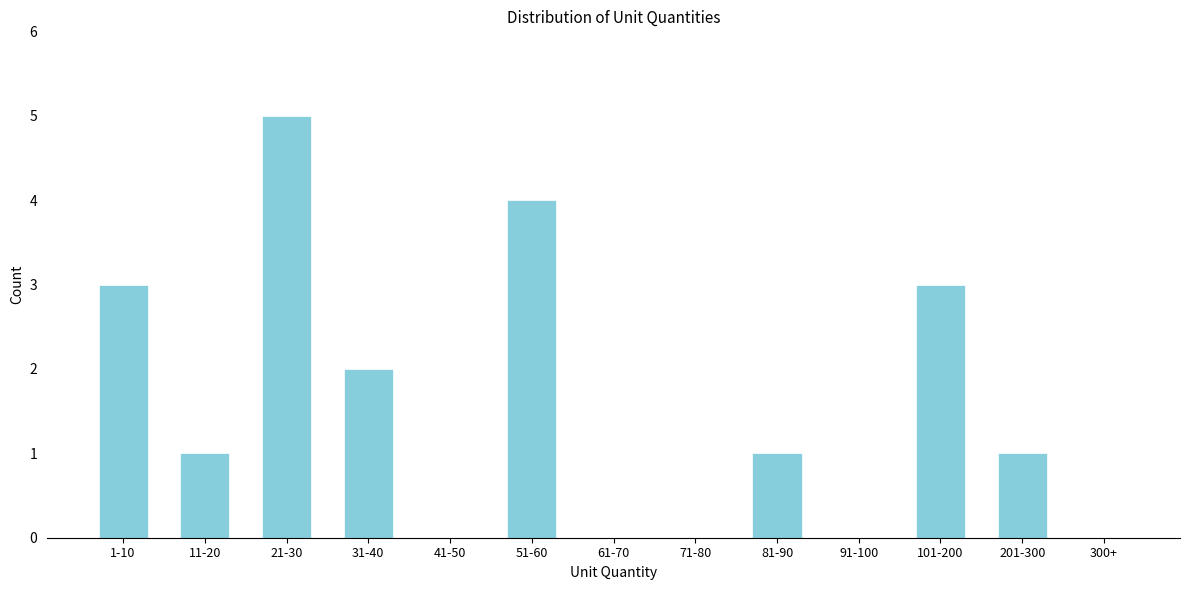

Reading right to left, what are all the values shown in this chart?

300+=0	201-300=1	101-200=3	91-100=0	81-90=1	71-80=0	61-70=0	51-60=4	41-50=0	31-40=2	21-30=5	11-20=1	1-10=3